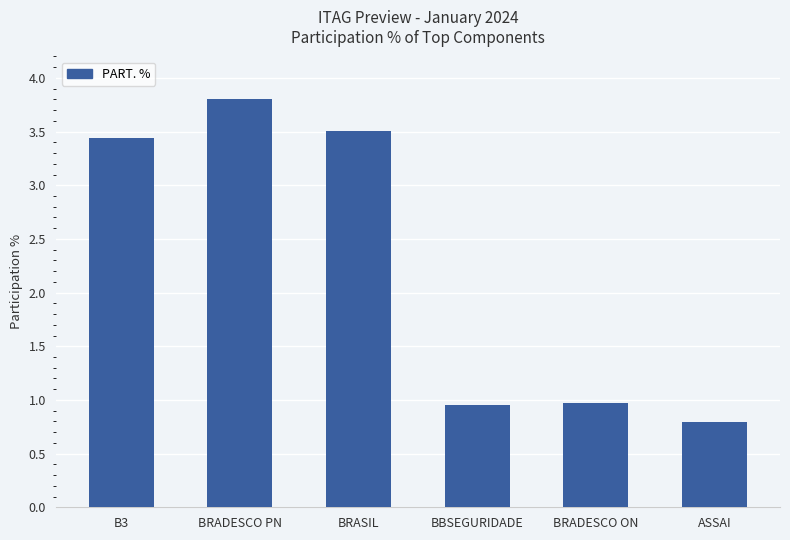

Which label corresponds to the largest value in the chart?

BRADESCO PN